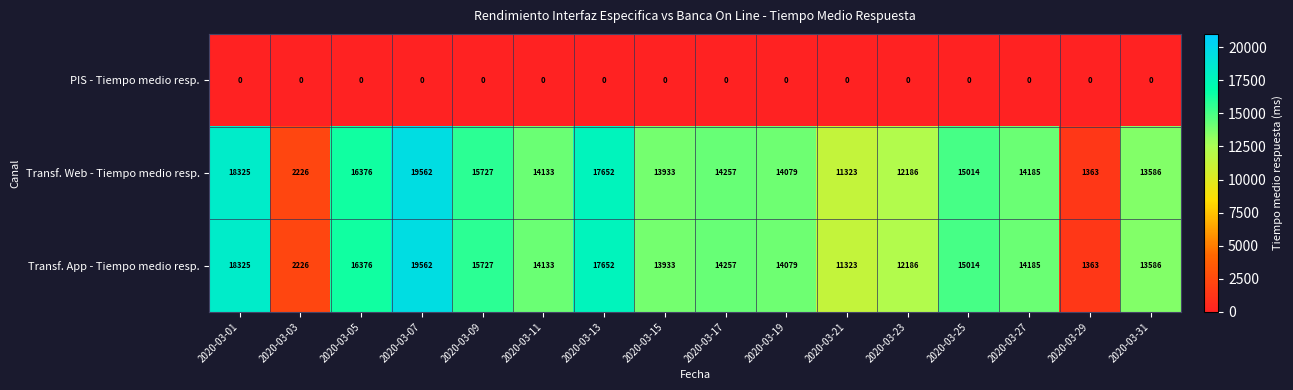

How many categories are shown in the chart?

16